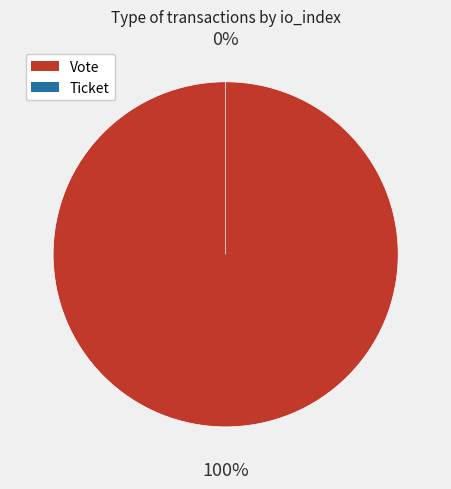

How many segments does this pie chart have?

2